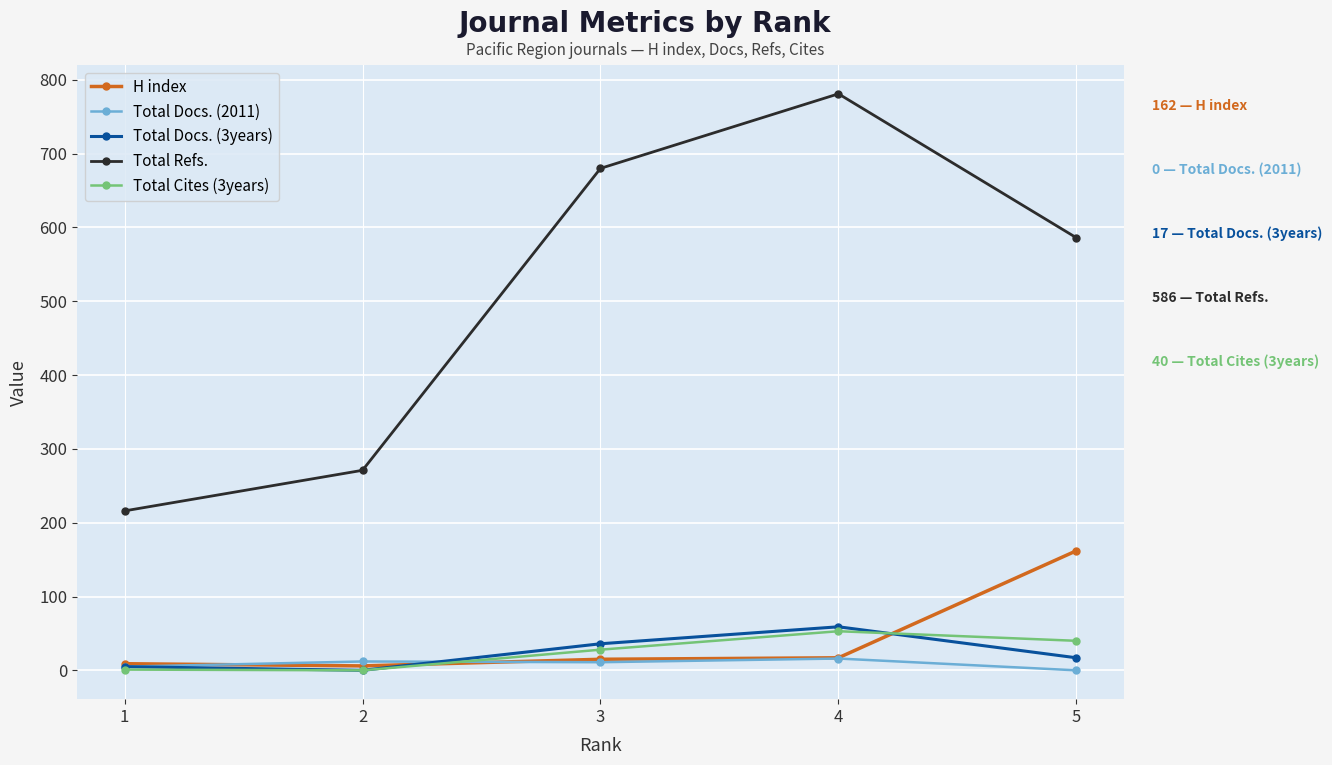

How many values in the Total Docs. (3years) series are below 17?

2